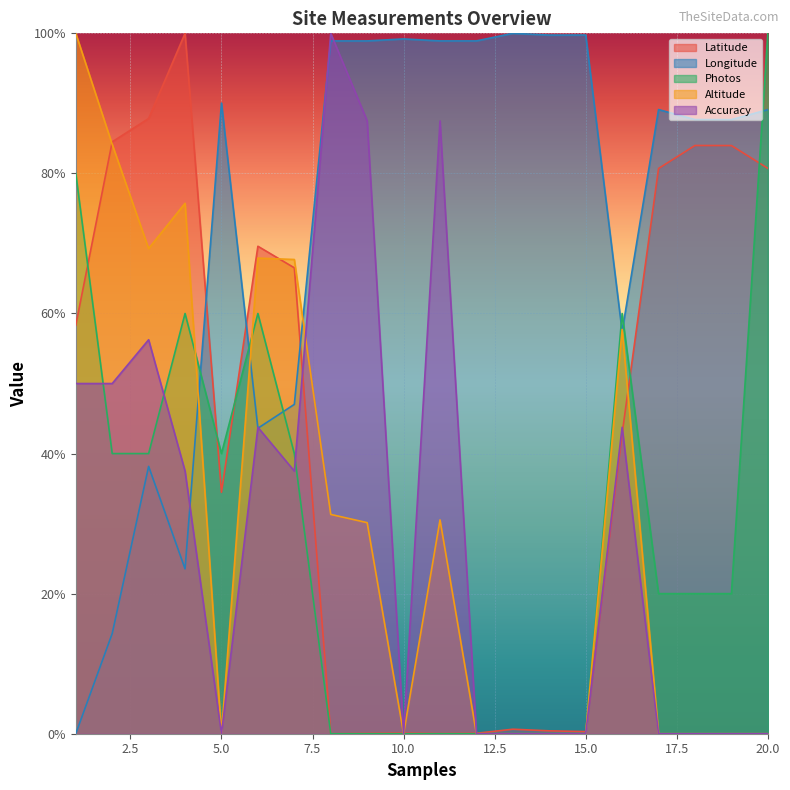

Is the value of Photos at 12 greater than the value of Longitude at 20?

No